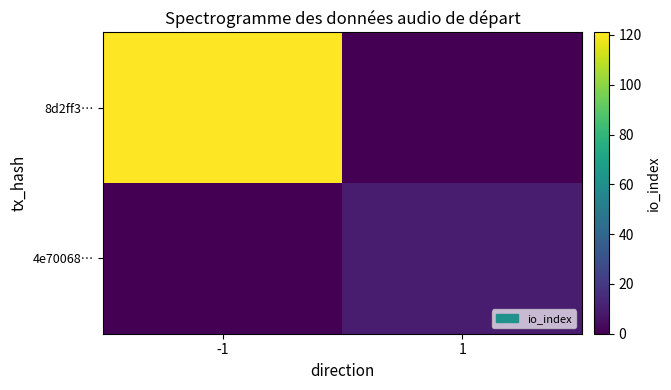

What is the total value across all series at -1?

121